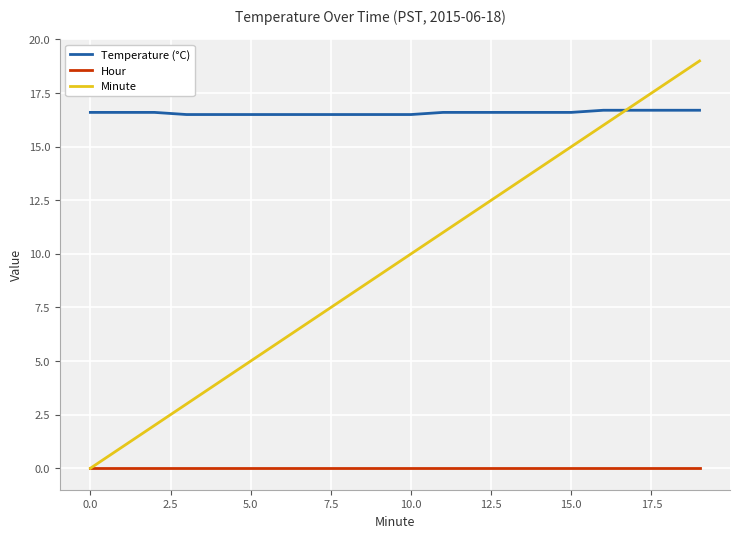

Does the chart have visible grid lines?

Yes